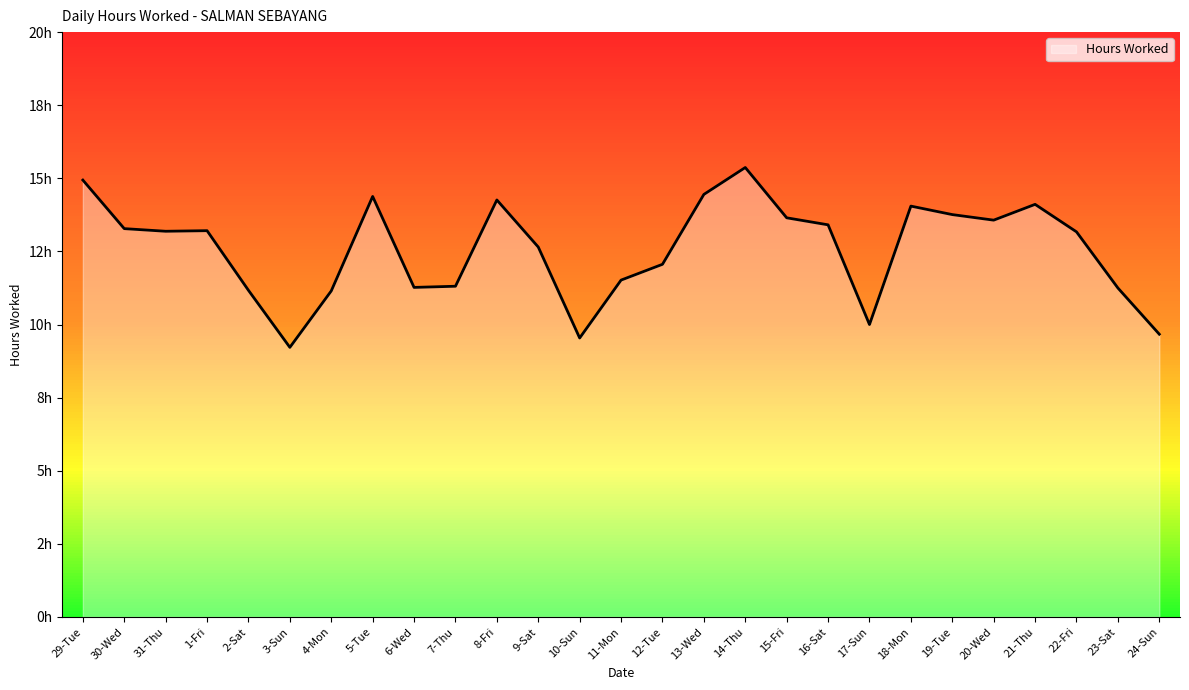

List the labels in order of value, smallest first.

3-Sun, 10-Sun, 24-Sun, 17-Sun, 4-Mon, 2-Sat, 23-Sat, 6-Wed, 7-Thu, 11-Mon, 12-Tue, 9-Sat, 22-Fri, 31-Thu, 1-Fri, 30-Wed, 16-Sat, 20-Wed, 15-Fri, 19-Tue, 18-Mon, 21-Thu, 8-Fri, 5-Tue, 13-Wed, 29-Tue, 14-Thu